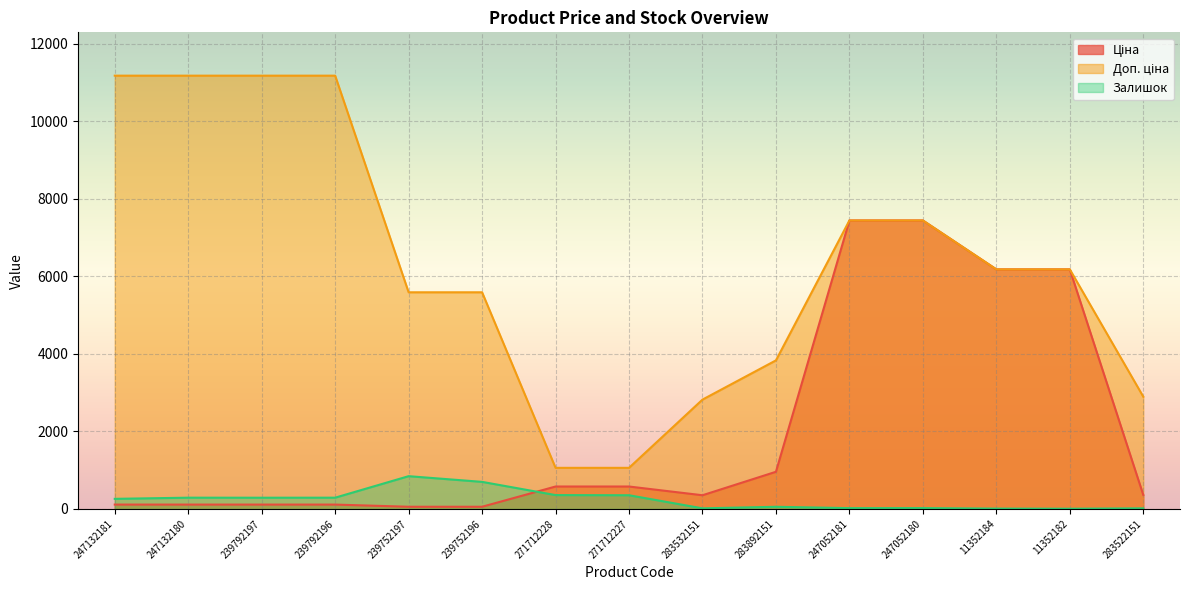

What is the label of the 4th point from the right?

247052180